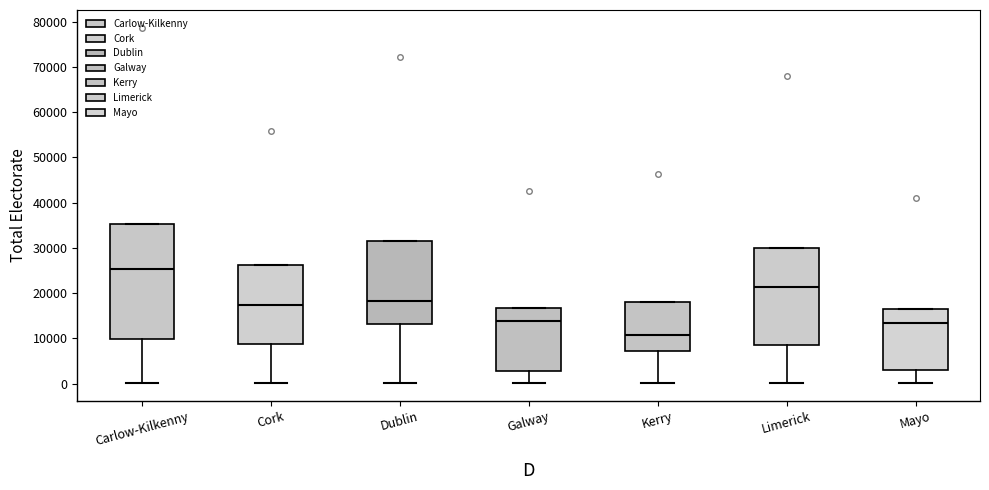

Reading left to right, read every box against the y-axis: the position of its median line, the range the box covers, and the ends of its whiskers. The values are not printed on the chart, so give them approximately, as read against the axis.

Carlow-Kilkenny: median 25000, box 10000 to 35000, whiskers 0 to 35000
Cork: median 17000, box 9000 to 26000, whiskers 0 to 26000
Dublin: median 18000, box 13000 to 31000, whiskers 0 to 31000
Galway: median 14000, box 3000 to 17000, whiskers 0 to 17000
Kerry: median 11000, box 7000 to 18000, whiskers 0 to 18000
Limerick: median 21000, box 9000 to 30000, whiskers 0 to 30000
Mayo: median 13000, box 3000 to 16000, whiskers 0 to 16000